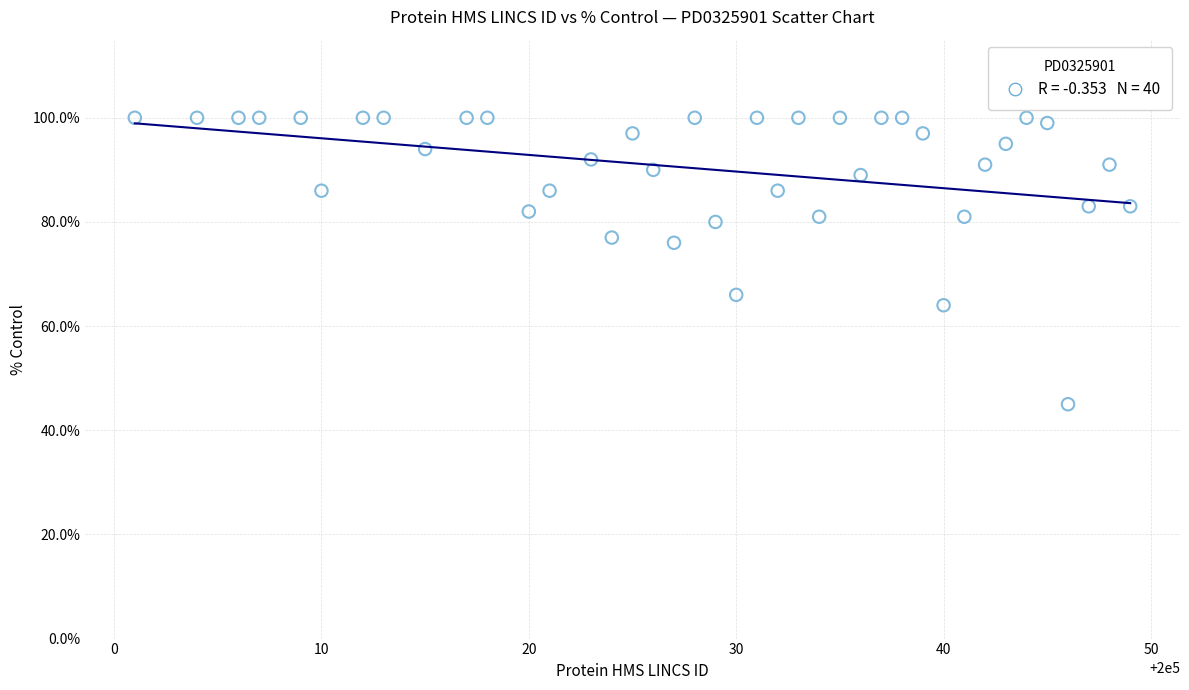

What is the range of X values (max minus min)?

48